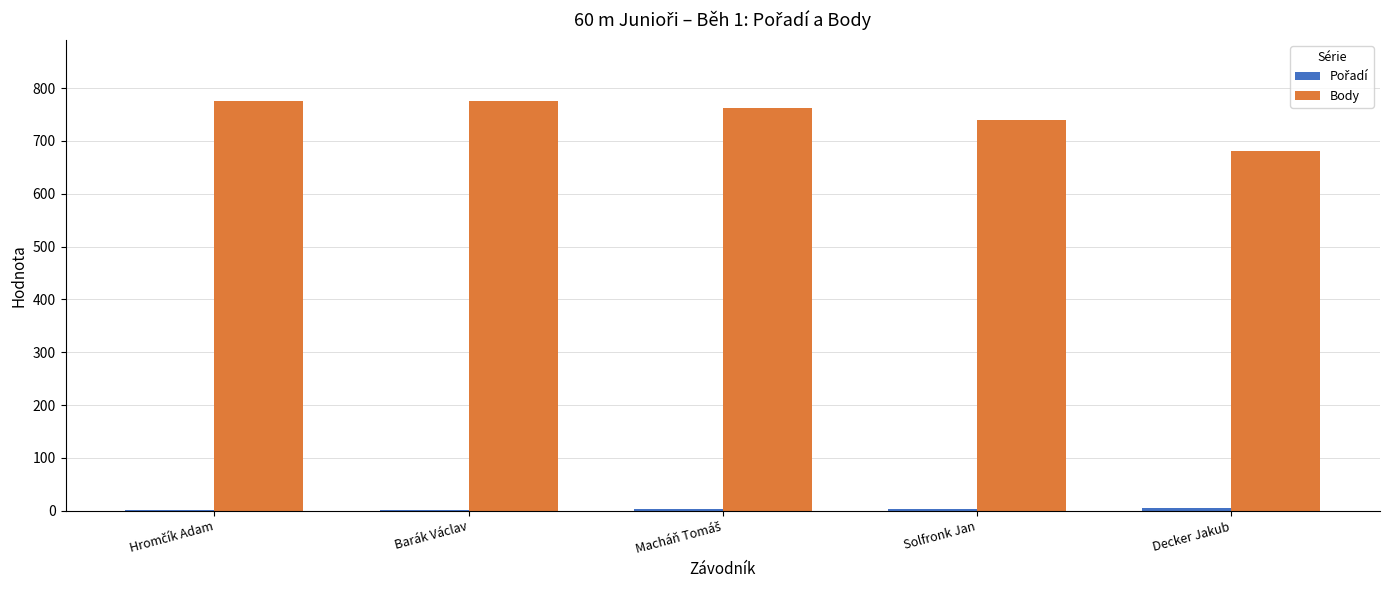

Where is Body nearest to the value 728?

Solfronk Jan